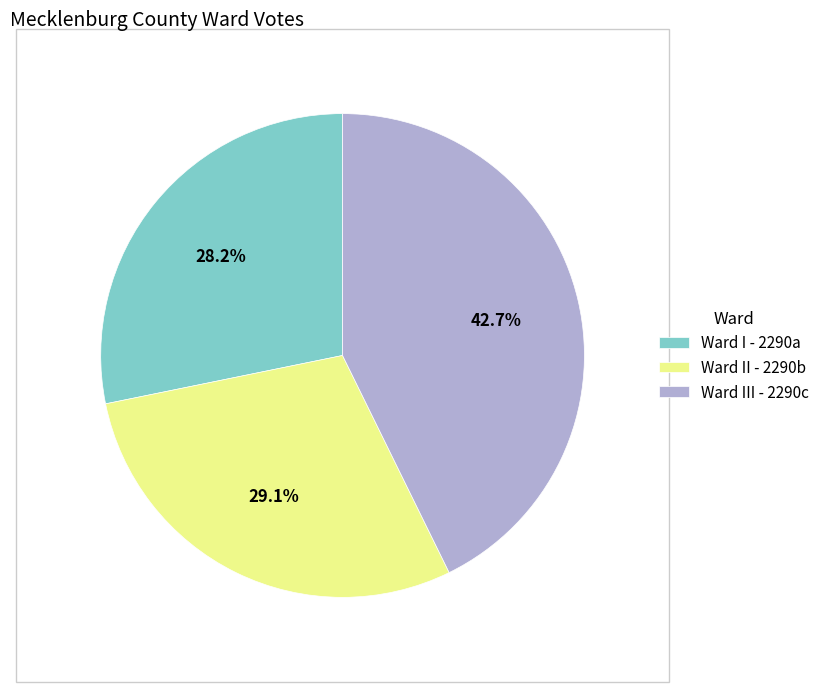

Approximately how many times larger is the value at Ward III - 2290c compared to Ward II - 2290b?

1.5